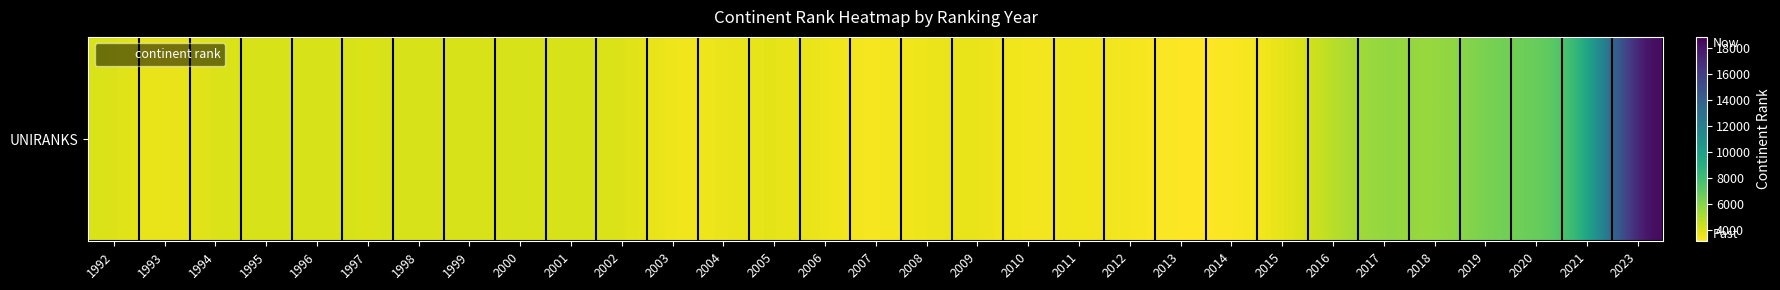

List the labels in order of value, largest first.

2023, 2021, 2020, 2019, 2017, 2018, 2016, 2000, 2002, 1992, 1994, 1995, 1996, 1998, 1999, 2001, 1997, 2005, 2009, 2004, 2008, 2015, 2006, 2011, 2012, 1993, 2003, 2010, 2007, 2014, 2013